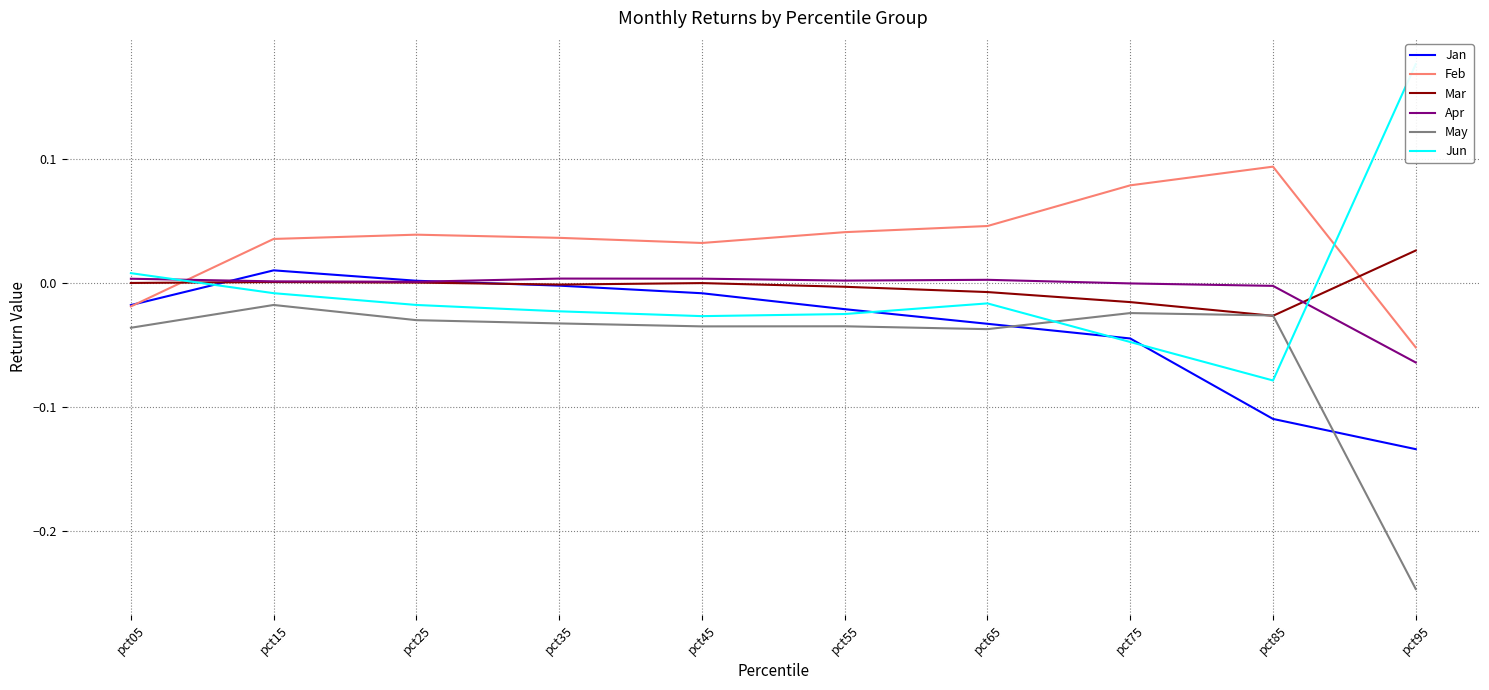

At which label does May reach its peak?

pct15